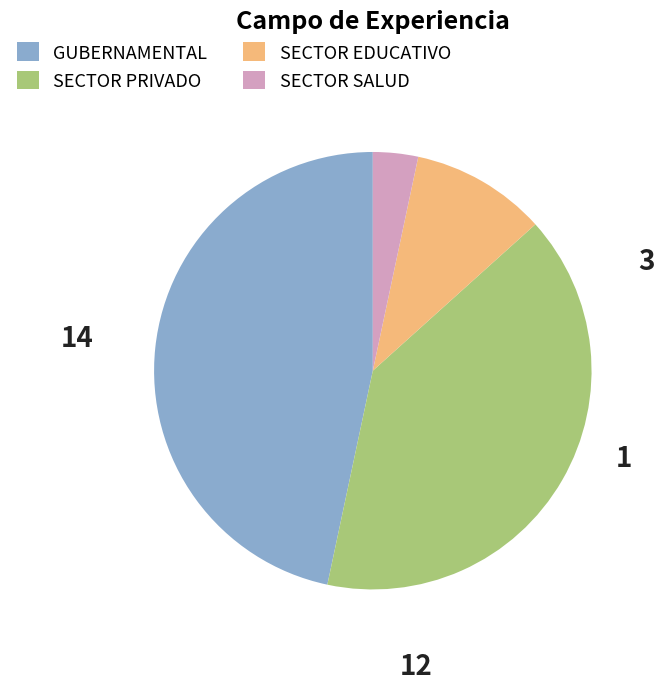

Which slice is the largest?

GUBERNAMENTAL